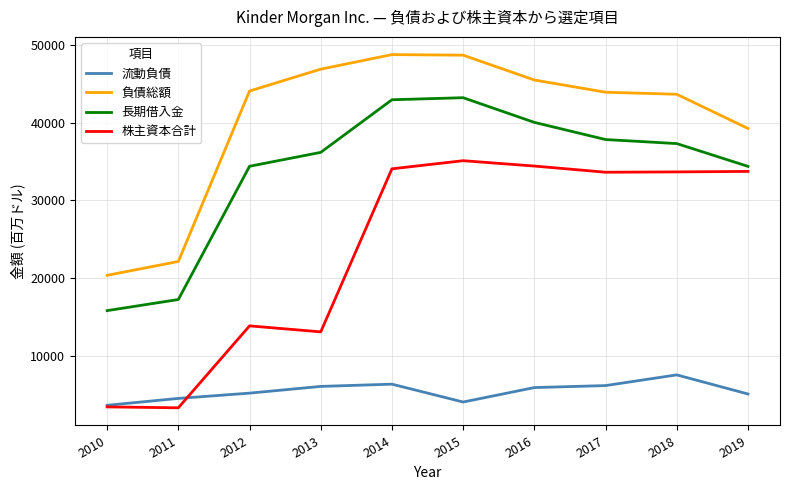

How many lines are shown in the chart?

4